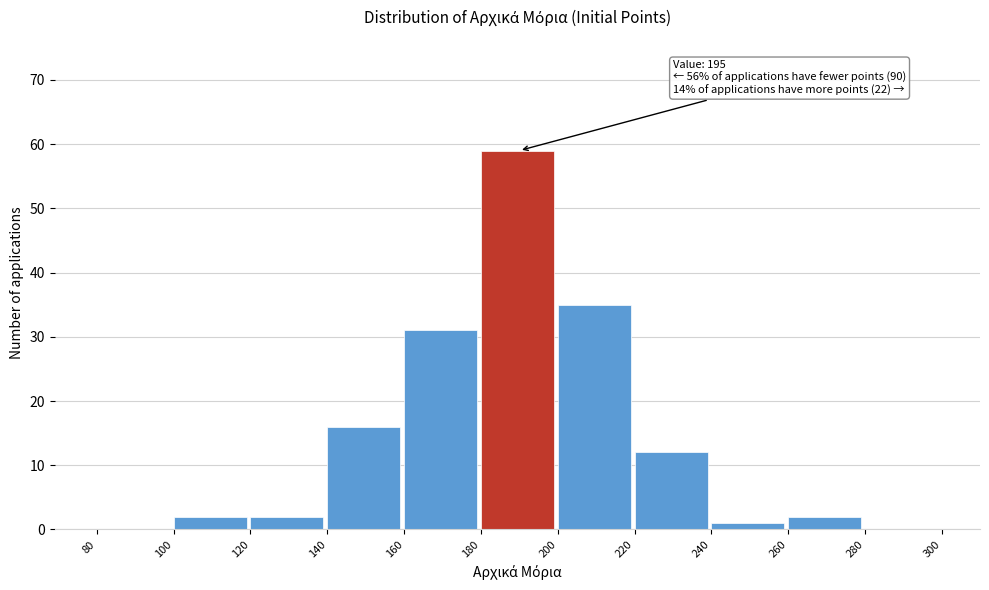

Which range on the x-axis has the tallest bar?

180 to 200